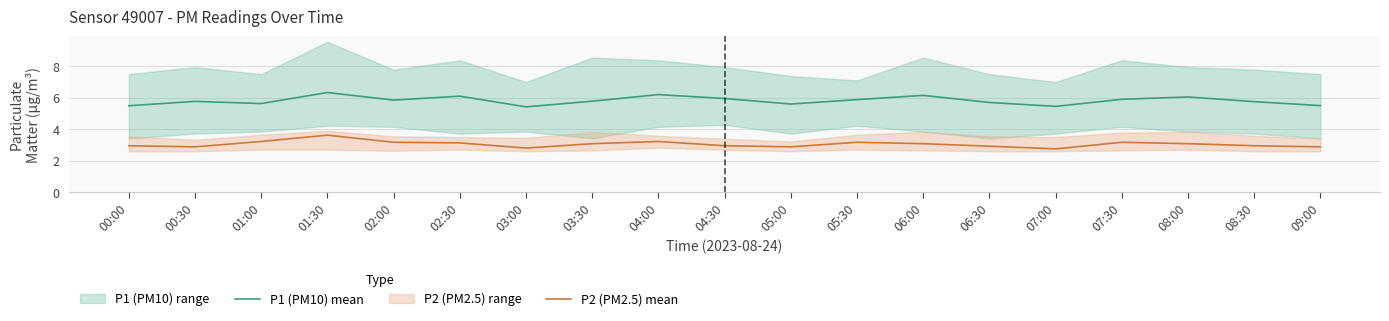

Between 05:00 and 08:00, which series saw the biggest shift?

P1 (PM10) mean